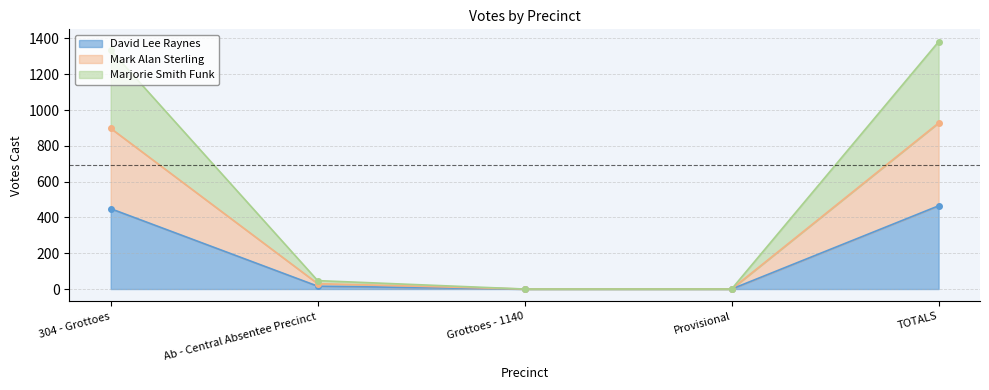

Is the value of Marjorie Smith Funk at 304 - Grottoes greater than the value of Mark Alan Sterling at TOTALS?

Yes